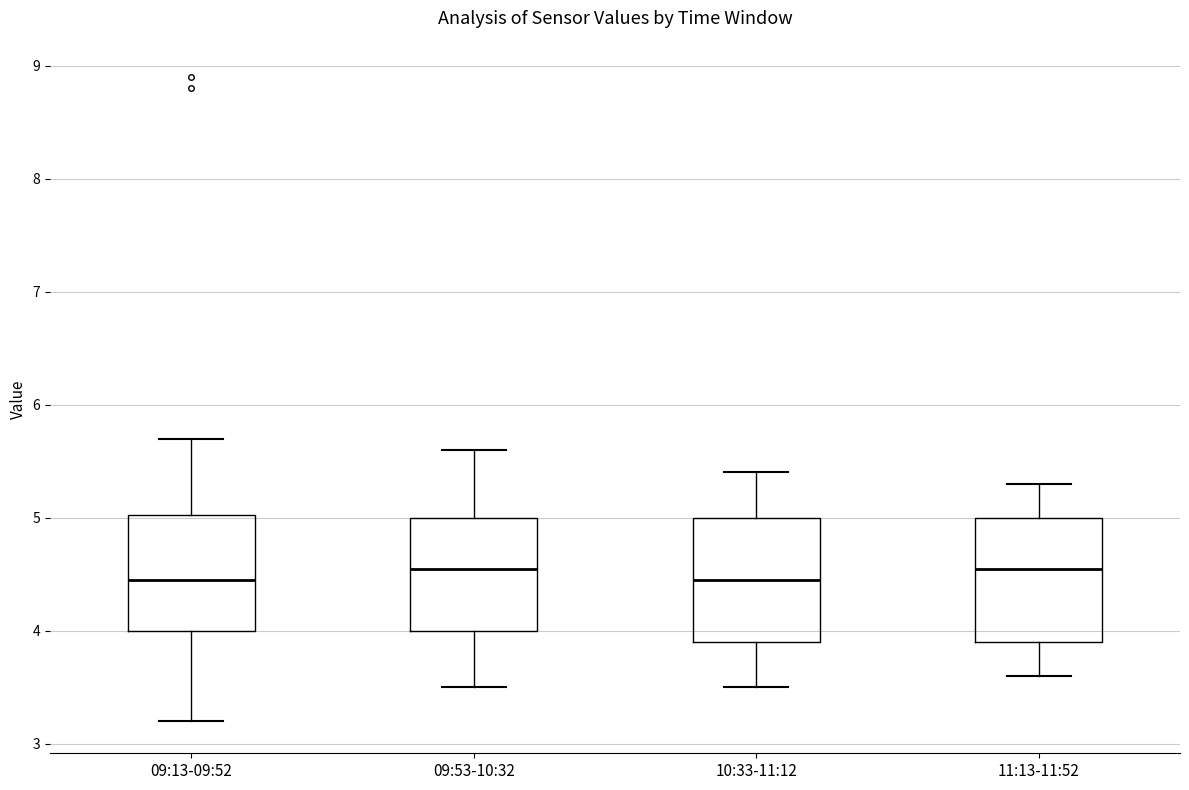

Reading left to right, read every box against the y-axis: the position of its median line, the range the box covers, and the ends of its whiskers. The values are not printed on the chart, so give them approximately, as read against the axis.

09:13-09:52: median 4.5, box 4.0 to 5.0, whiskers 3.2 to 5.7
09:53-10:32: median 4.6, box 4.0 to 5.0, whiskers 3.5 to 5.6
10:33-11:12: median 4.5, box 3.9 to 5.0, whiskers 3.5 to 5.4
11:13-11:52: median 4.6, box 3.9 to 5.0, whiskers 3.6 to 5.3